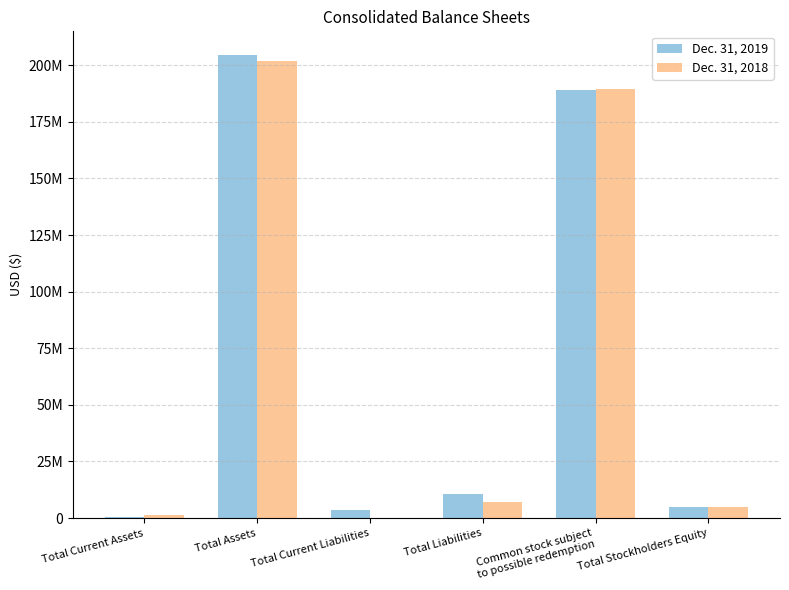

What are all the series names shown in the legend?

Dec. 31, 2019, Dec. 31, 2018